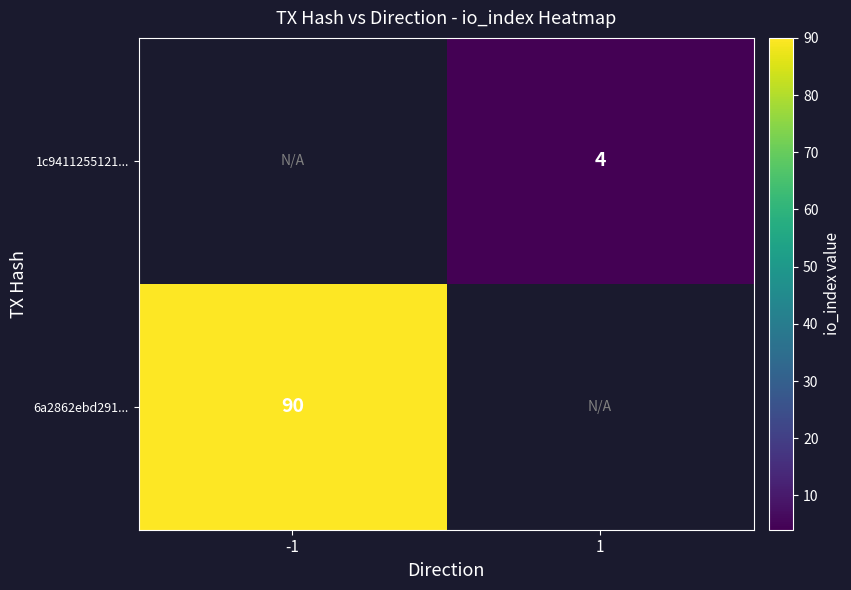

At which category does the chart reach its peak across all series?

-1